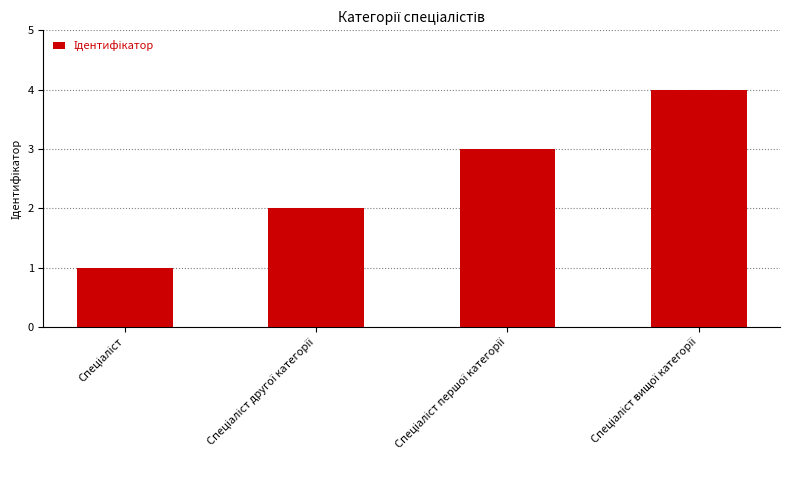

What is the maximum value shown in the chart?

4